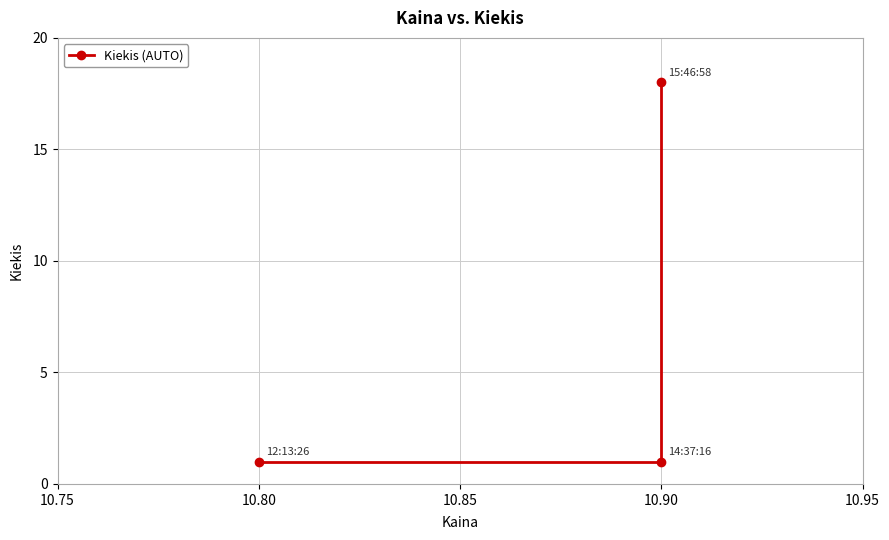

What is the sum of all values?

20